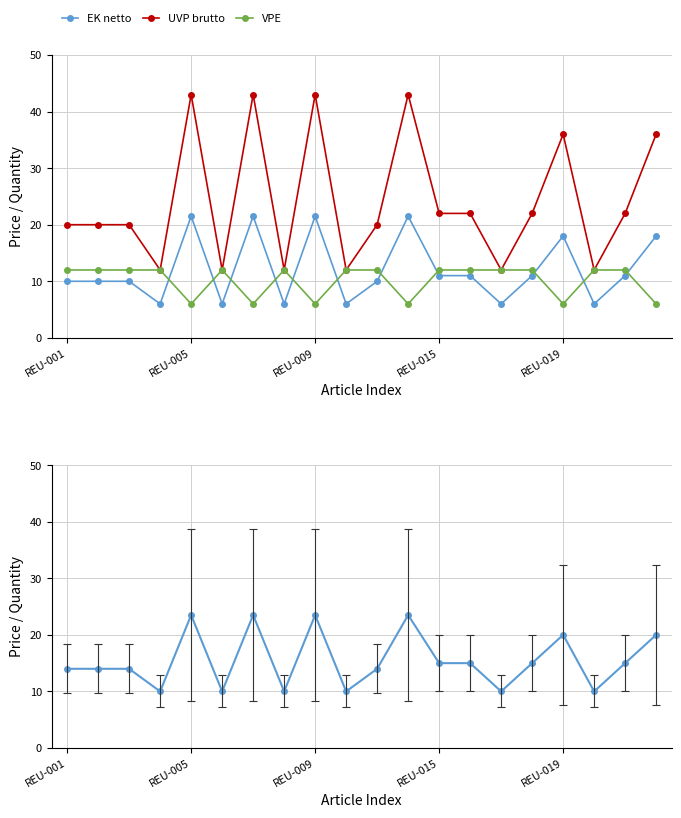

What is the value of the UVP brutto point at the 12th from the left?

43.0